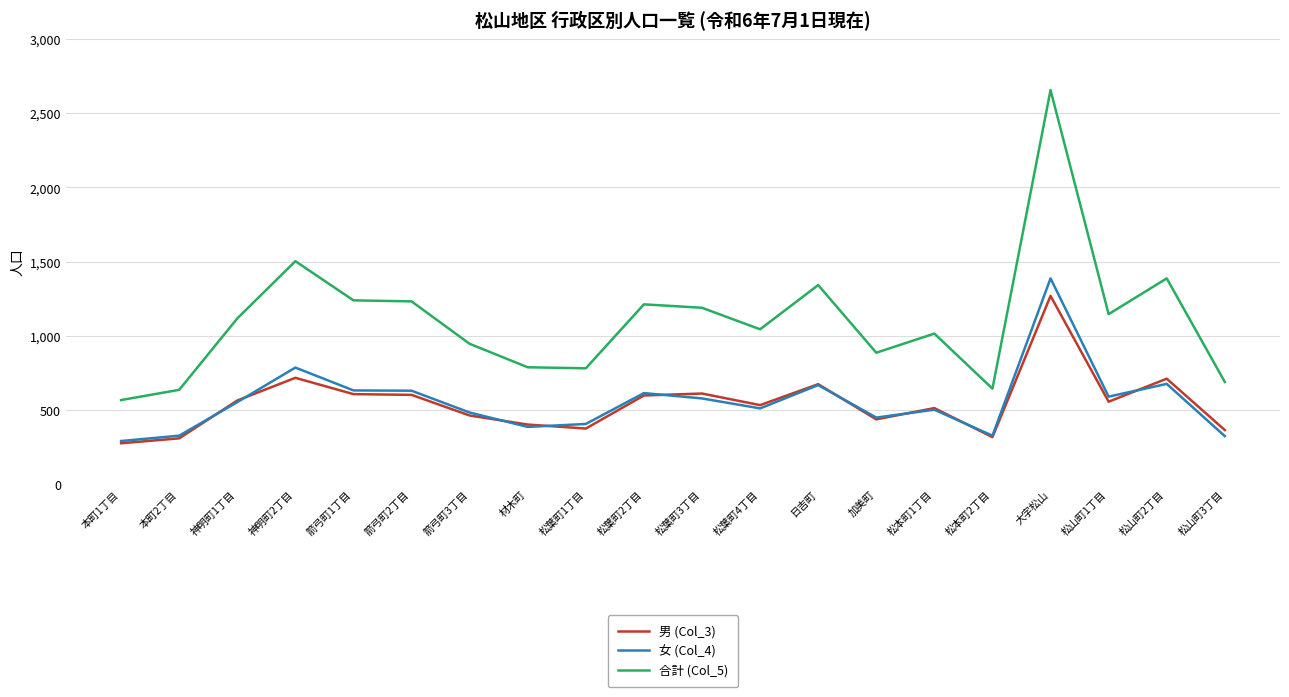

Which series has the largest range (max minus min)?

合計 (Col_5)